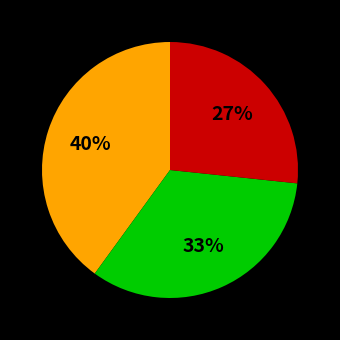

Count the number of slices in the pie.

3